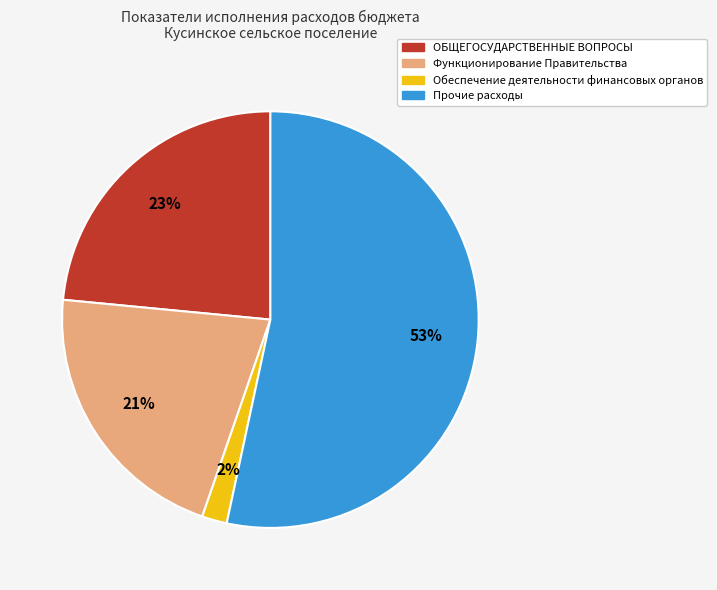

Which category has the biggest portion of the pie?

Прочие расходы